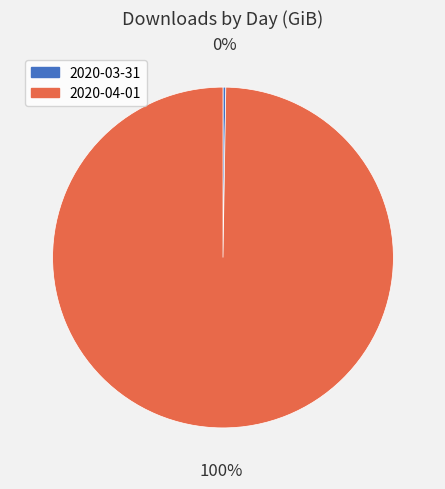

Which category accounts for the majority?

2020-04-01